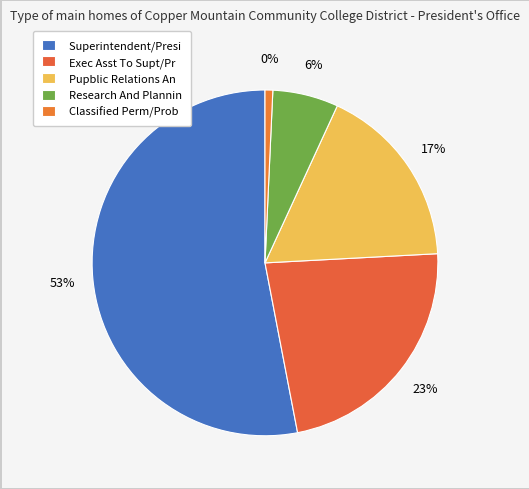

To the nearest percent, what is the difference between the Exec Asst To Supt/Pr and Research And Plannin slice percentages?

17%